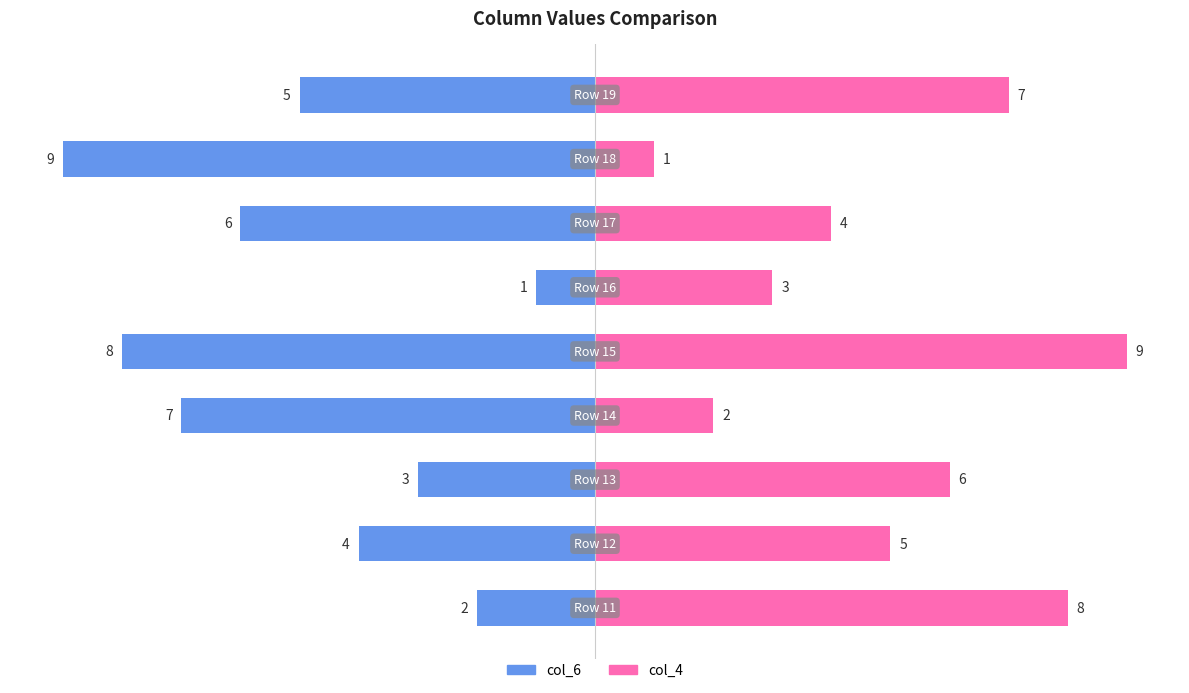

How many bars are there in each group?

2